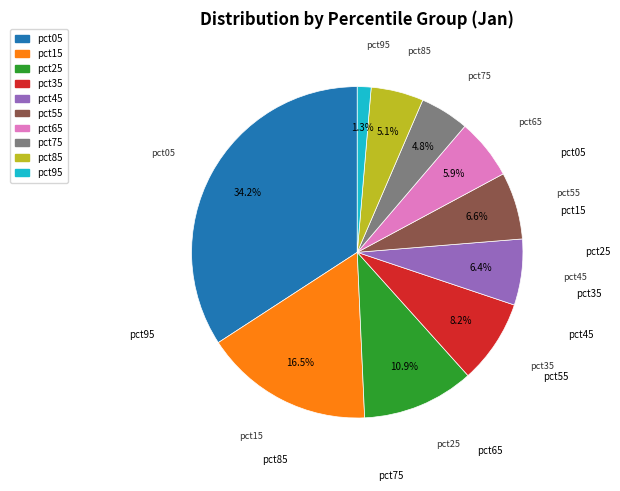

To the nearest percent, what percentage of the pie is pct95?

1%